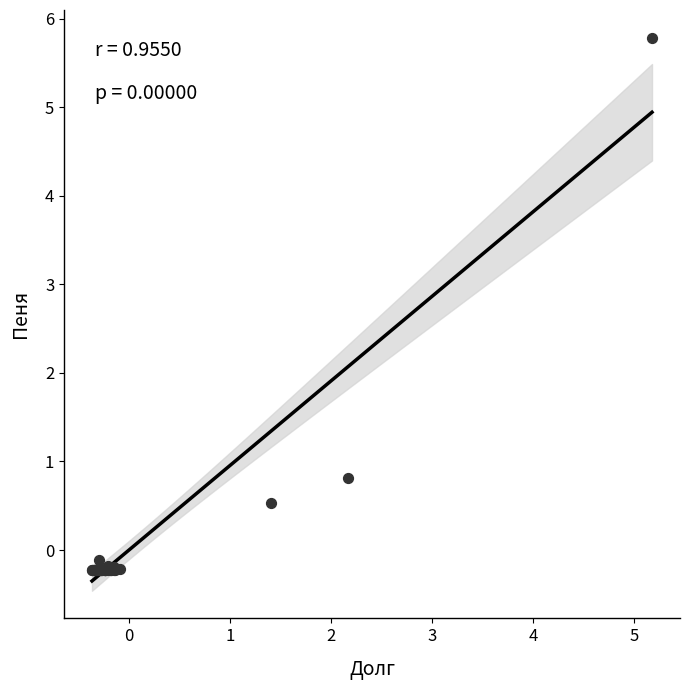

What Y value in the scatter plot is closest to 2?

0.8